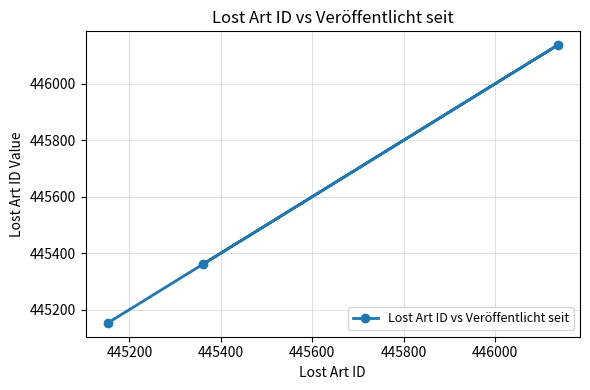

Count the number of values greater than 445361.

1